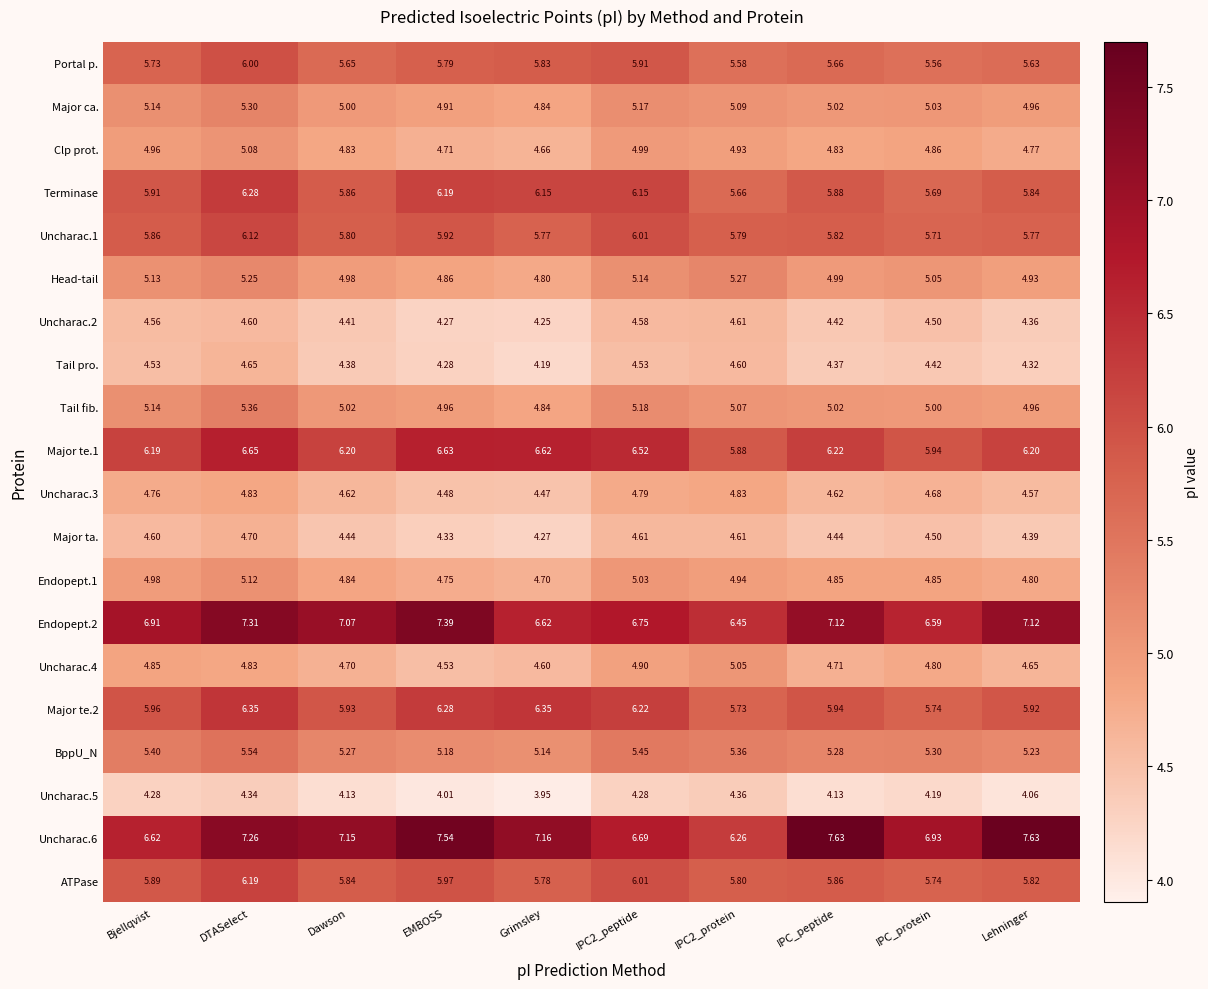

At which category is the sum across all series the highest?

DTASelect